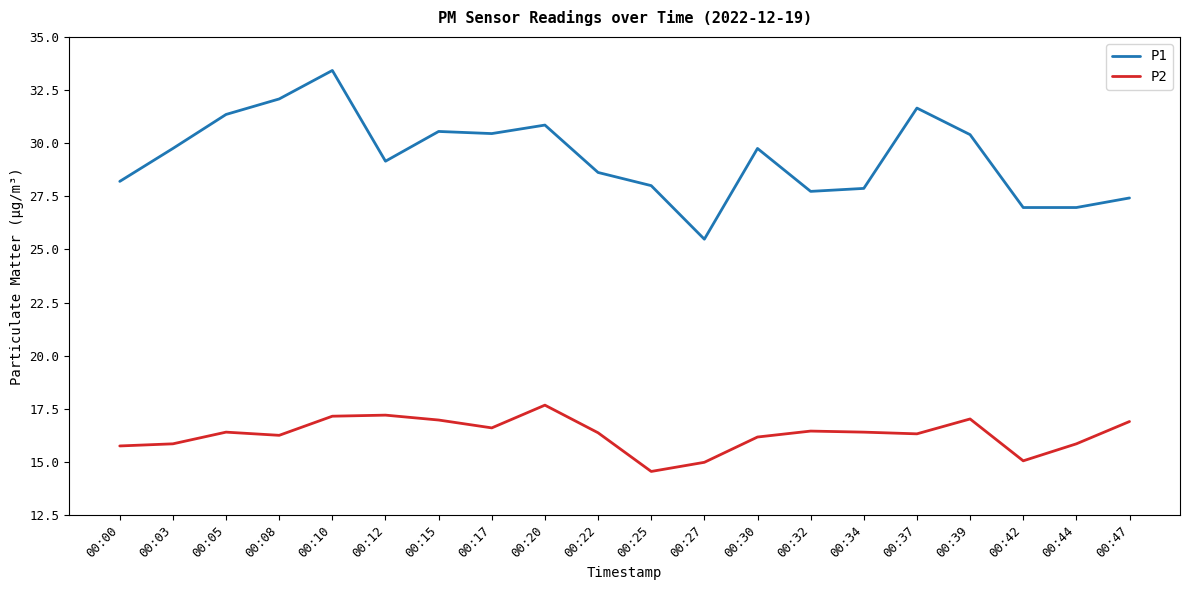

Which series has the largest total across all categories?

P1